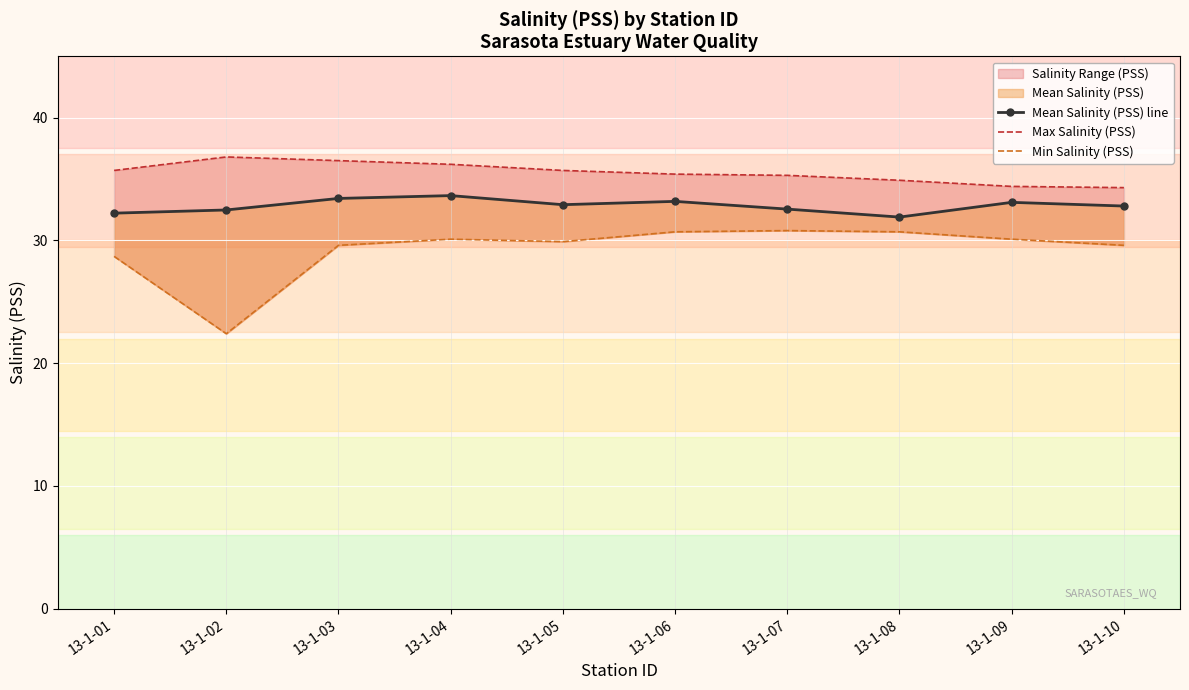

The Min Salinity (PSS) series shows 30.7 at 13-1-08. True or false?

True